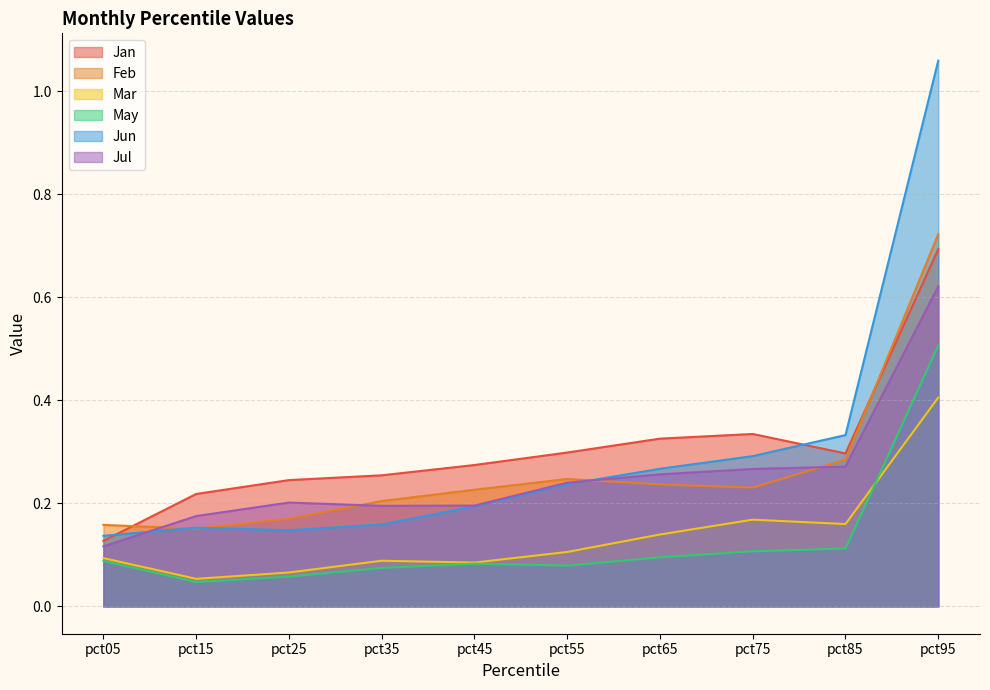

True or false: Jan and May cross at least once.

False